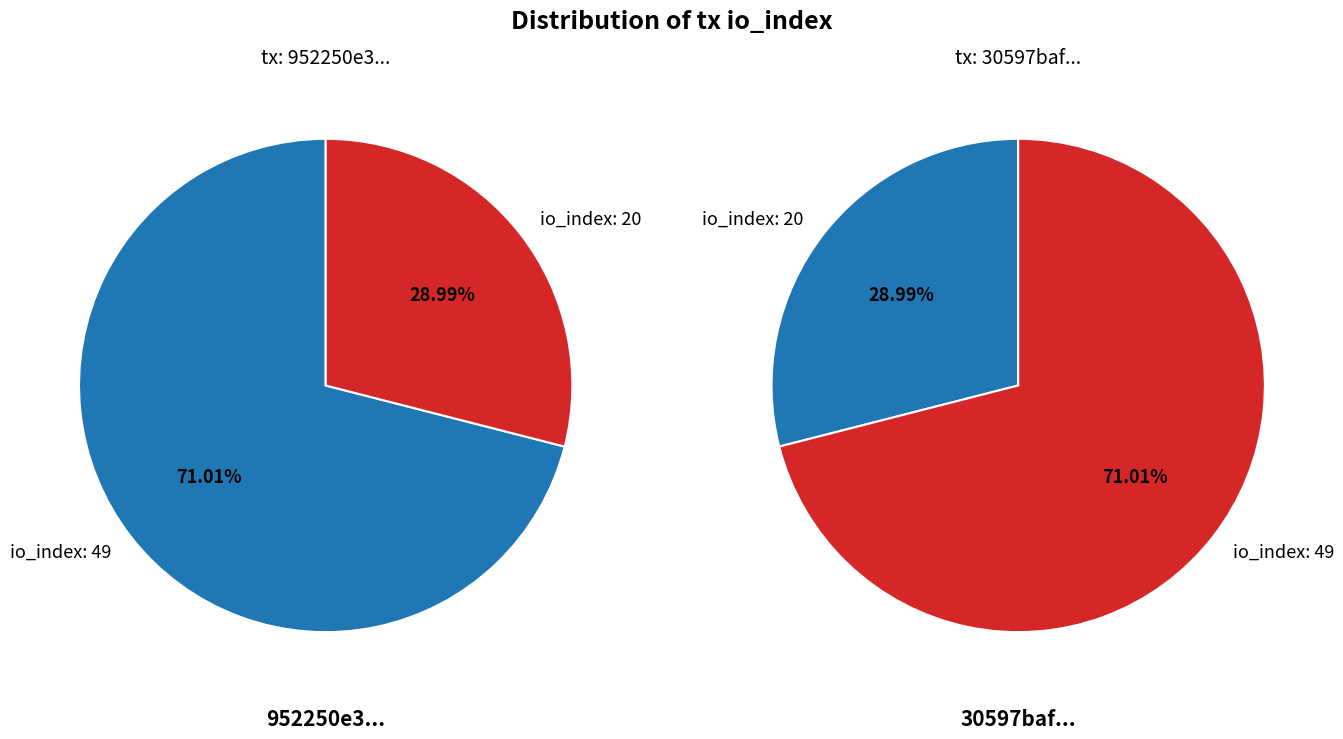

How many segments does this pie chart have?

2